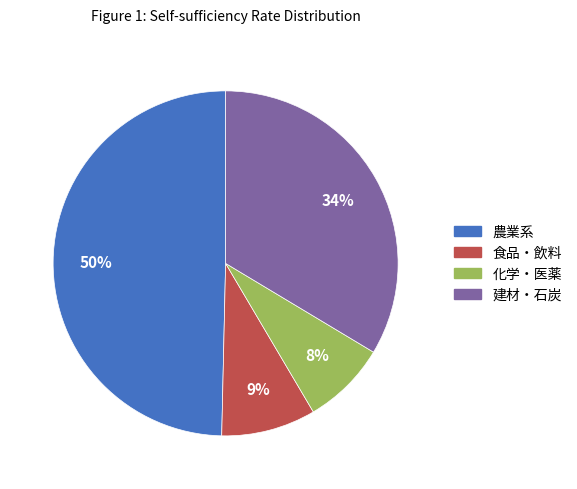

To the nearest percent, what is the difference between the largest and smallest slice percentages?

42%